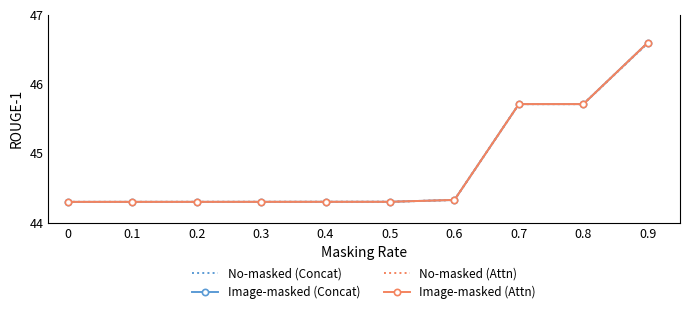

Which series has the widest spread of values?

Image-masked (Concat)